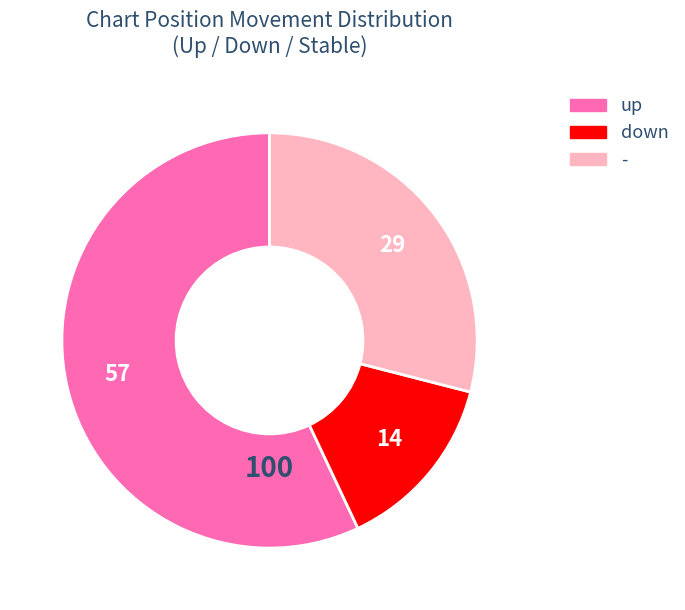

Rank the categories by value from highest to lowest.

up, -, down